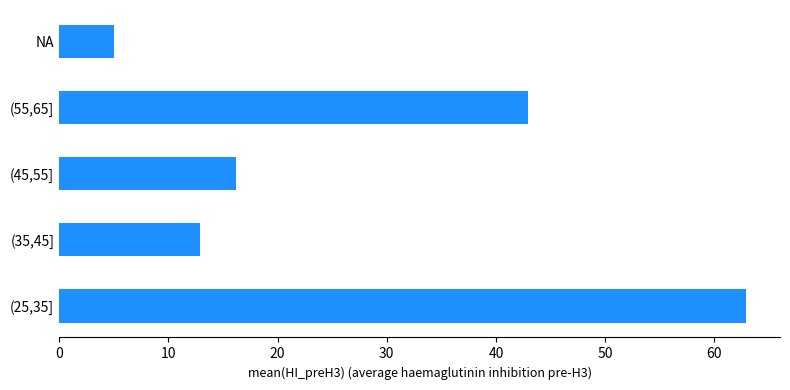

List the labels in order of value, smallest first.

NA, (35,45], (45,55], (55,65], (25,35]